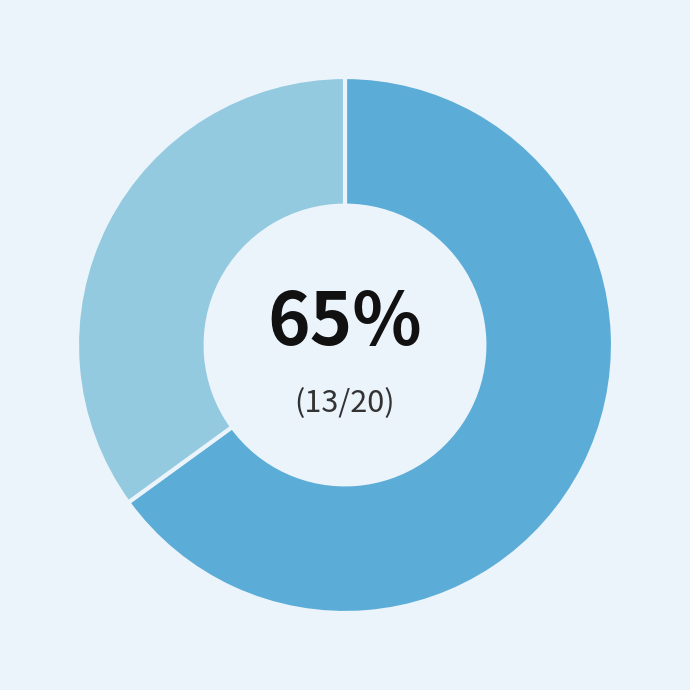

Is there any slice that represents more than half of the pie?

Yes